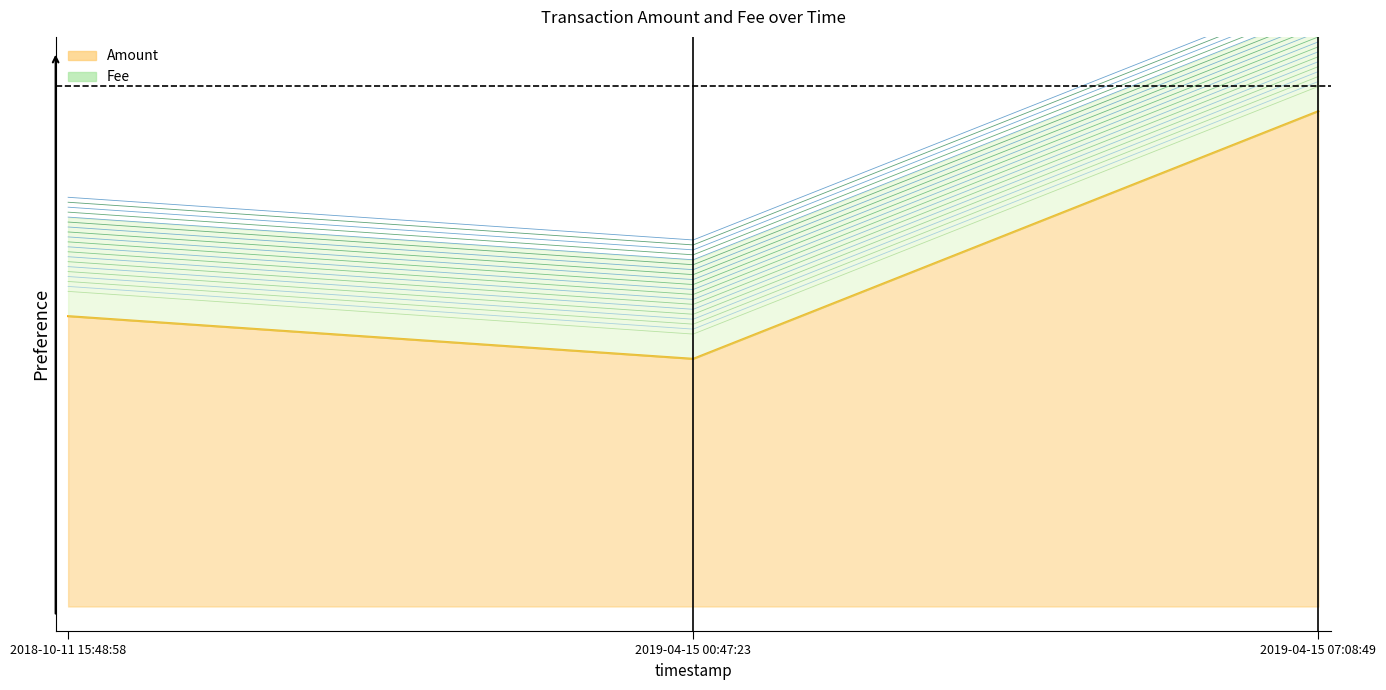

Is it true that the value at 2018-10-11 15:48:58 is 0.3?

False